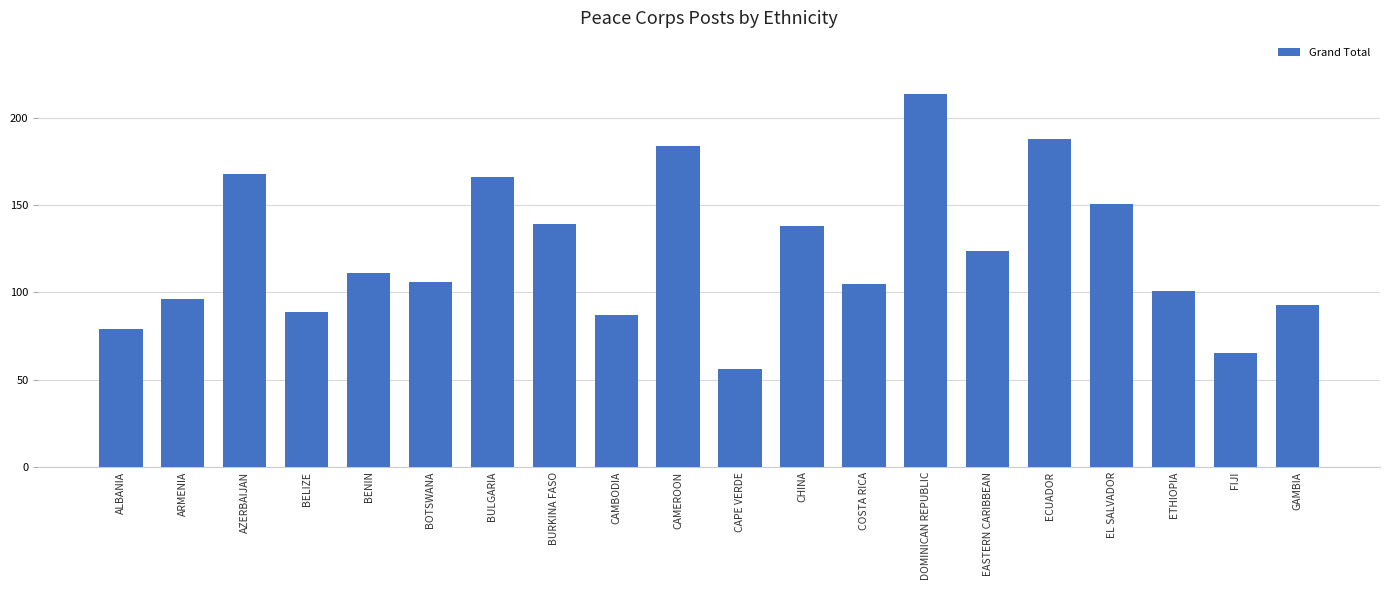

What is the label of the 6th bar from the left?

BOTSWANA